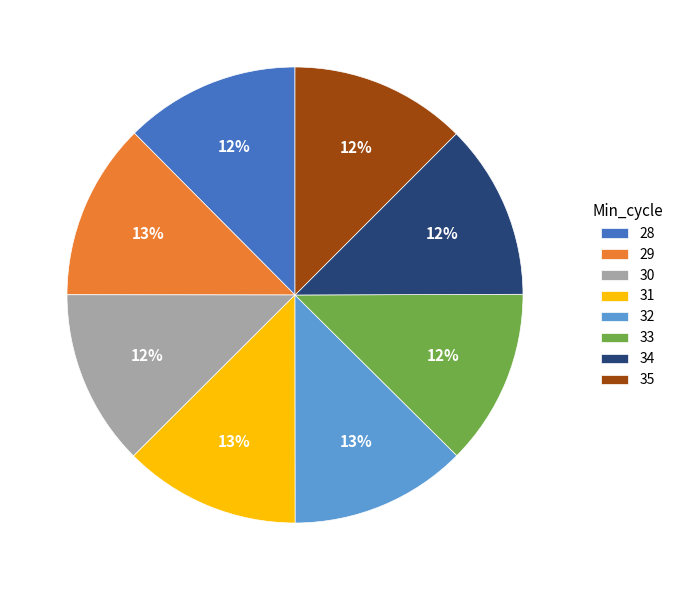

Is the sum of 34 and 33 greater than half?

No